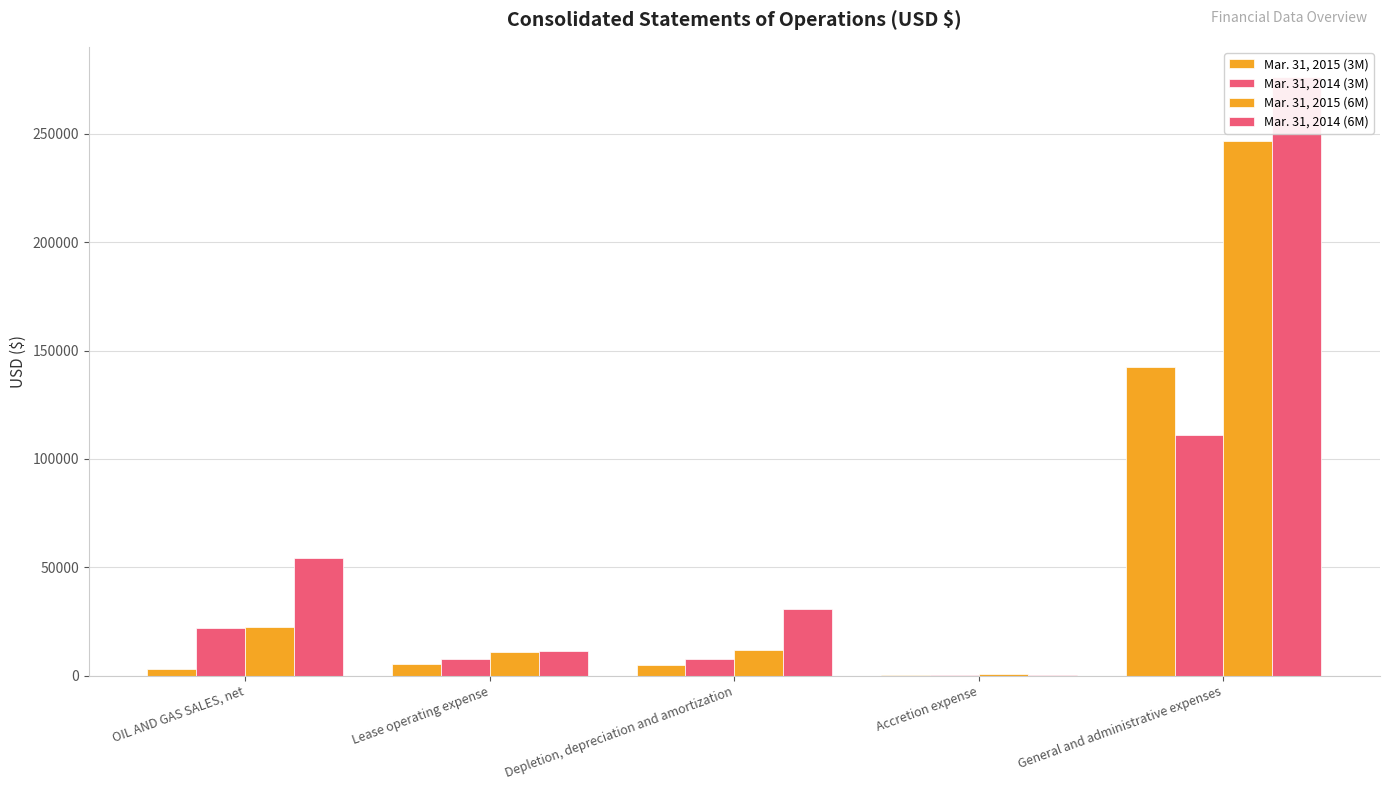

Which category has the highest value across all series?

General and administrative expenses